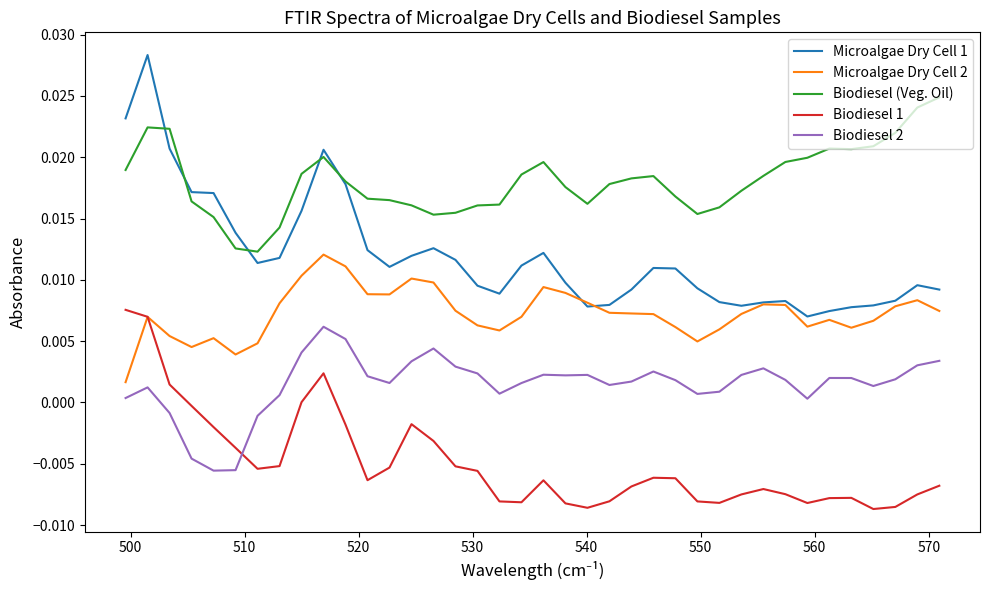

Does the chart display data point markers on the line(s)?

No